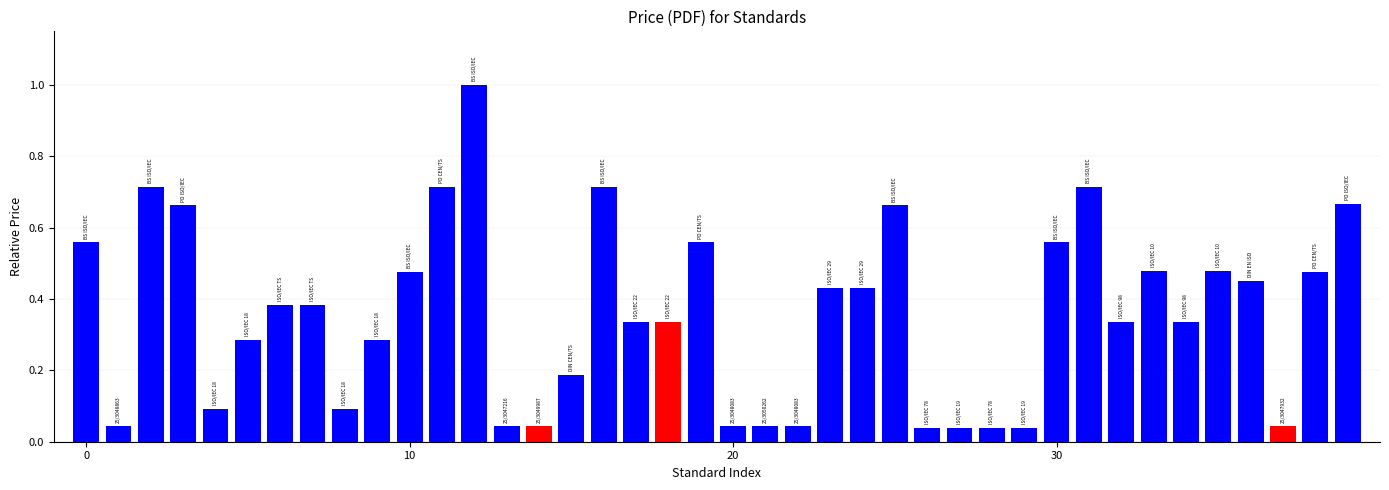

How many bars are there in total?

40